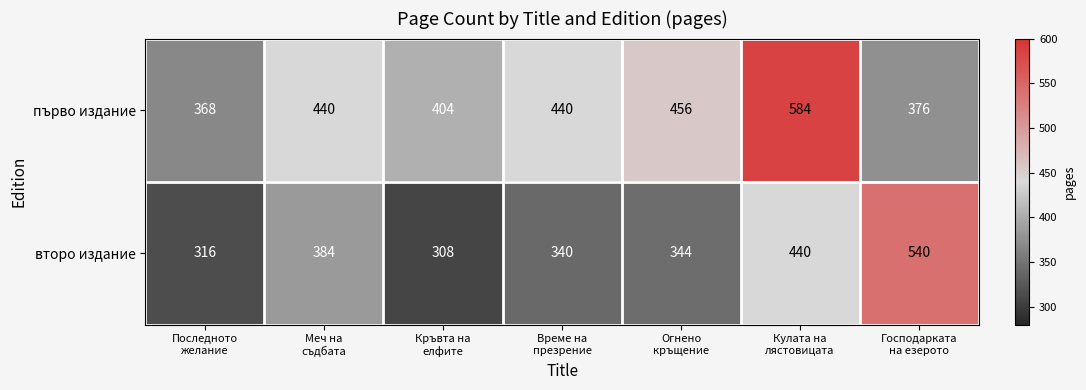

Which series has the largest total across all categories?

първо издание